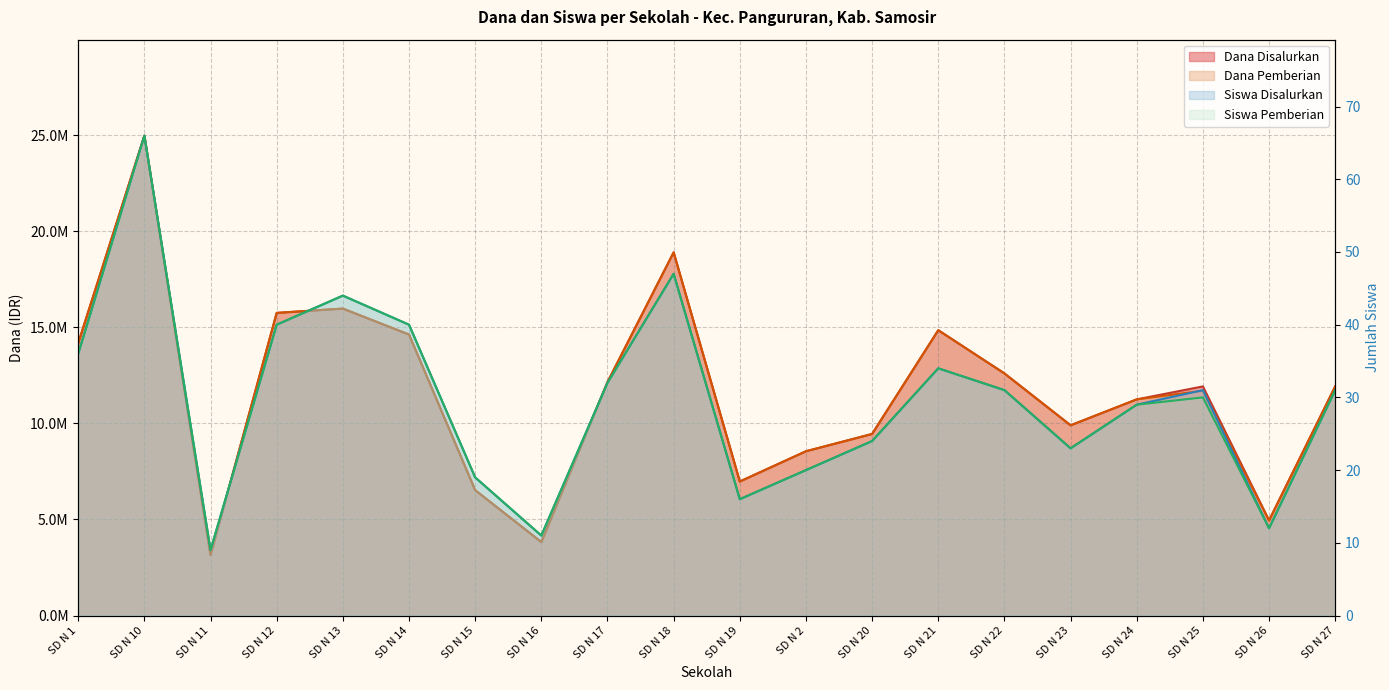

Where is Siswa Disalurkan nearest to the value 37?

SD N 1